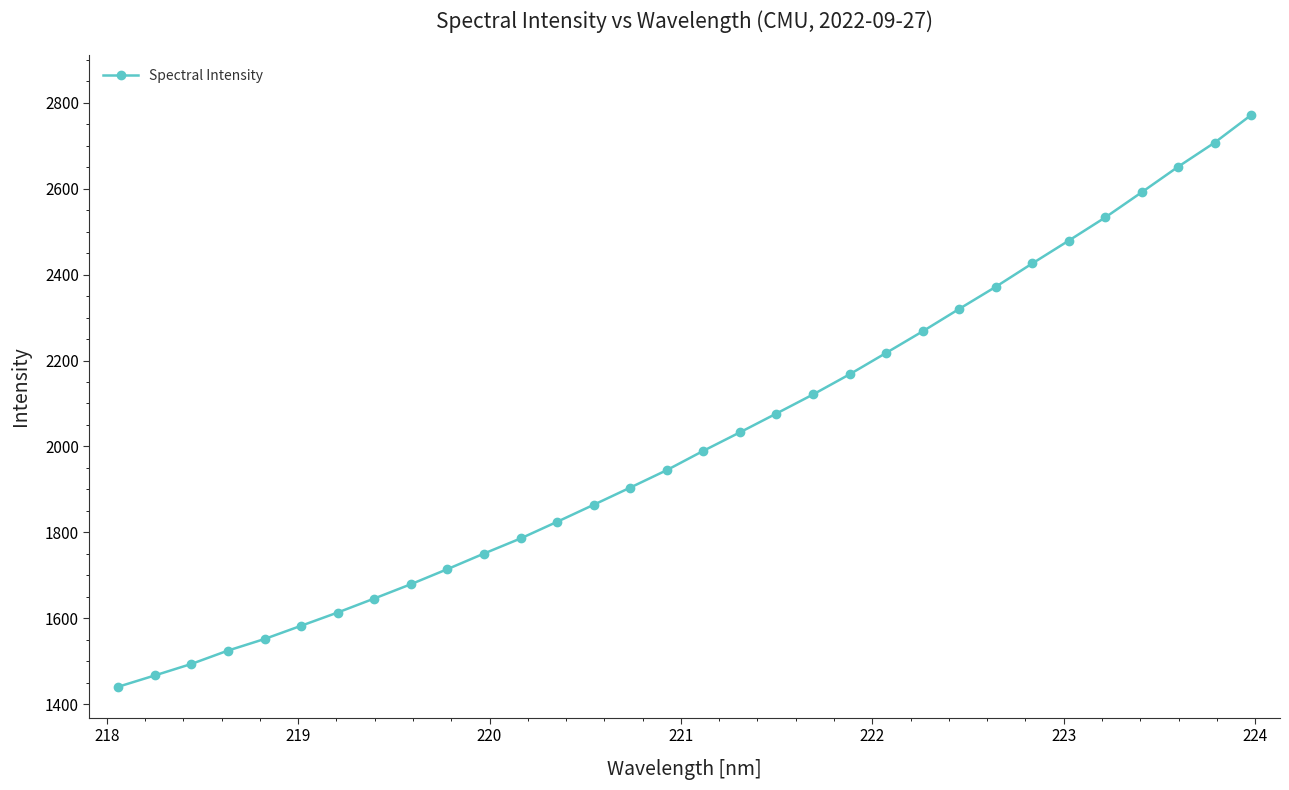

What is the average value?

2016.0